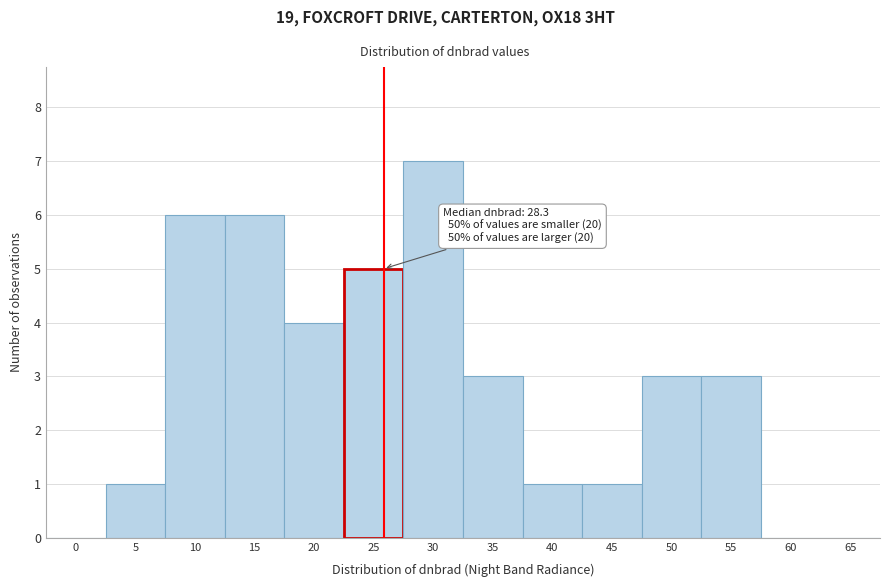

Reading left to right, transcribe all the data shown in this chart.

0=0	5=1	10=6	15=6	20=4	25=5	30=7	35=3	40=1	45=1	50=3	55=3	60=0	65=0